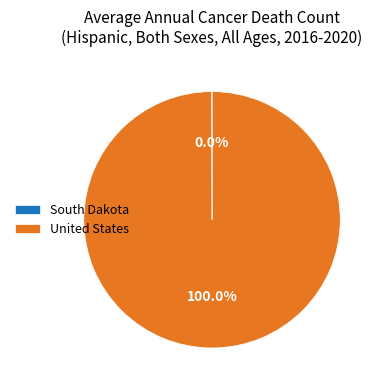

Is there a majority slice in this chart?

Yes